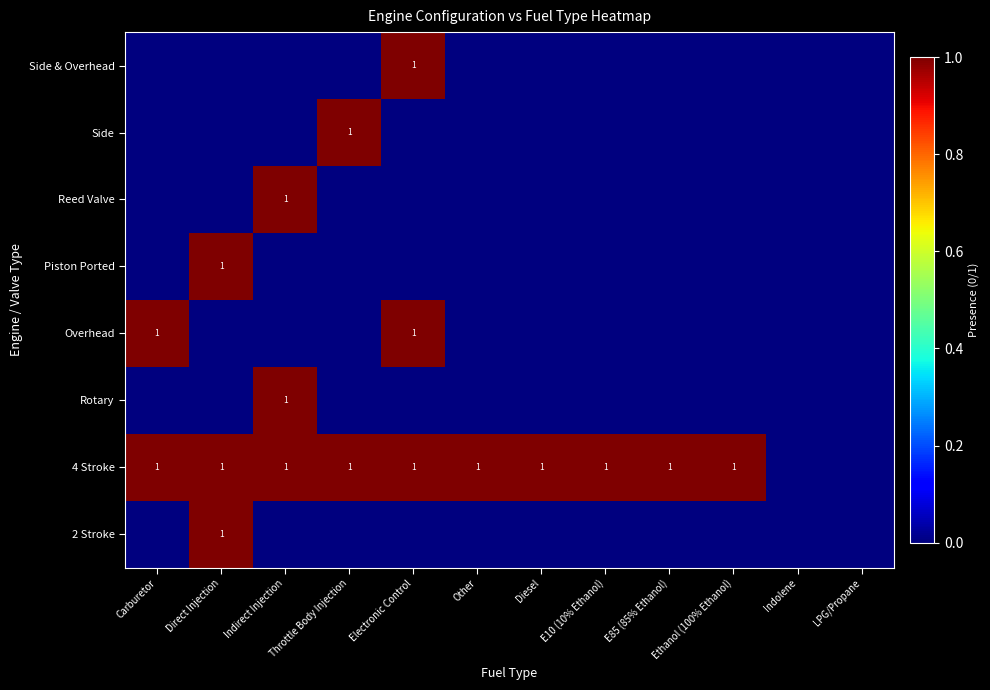

Is it true that 4 Stroke equals 1 at Throttle Body Injection?

True